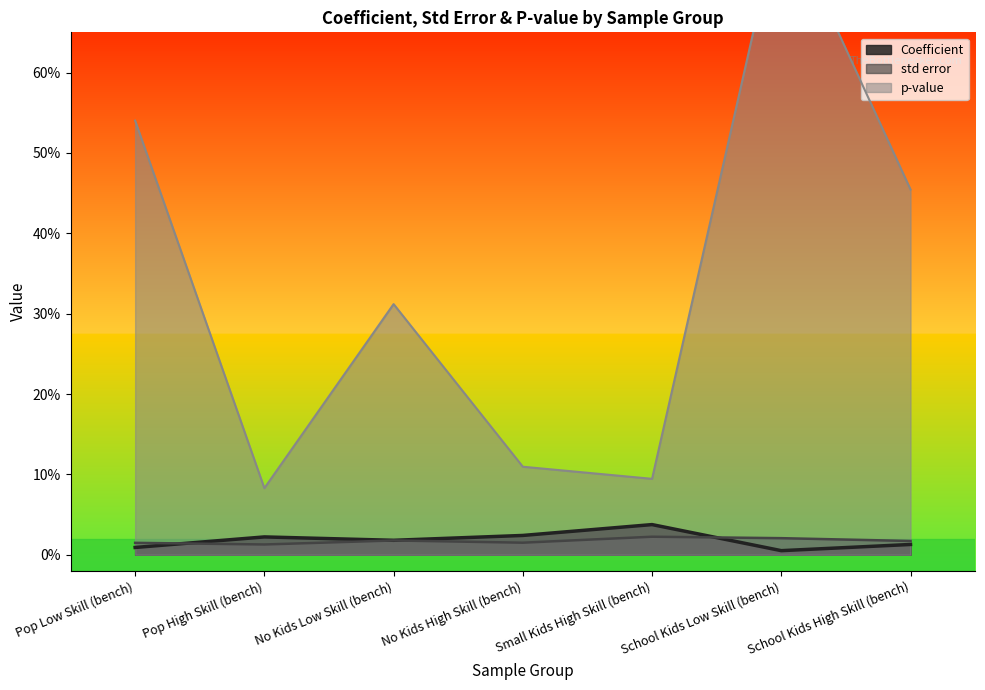

Reading left to right, what are all the values shown in this chart?

Coefficient: 0.0	0.0	0.0	0.0	0.0	0.0	0.0
std error: 0.0	0.0	0.0	0.0	0.0	0.0	0.0
p-value: 0.5	0.1	0.3	0.1	0.1	0.8	0.5